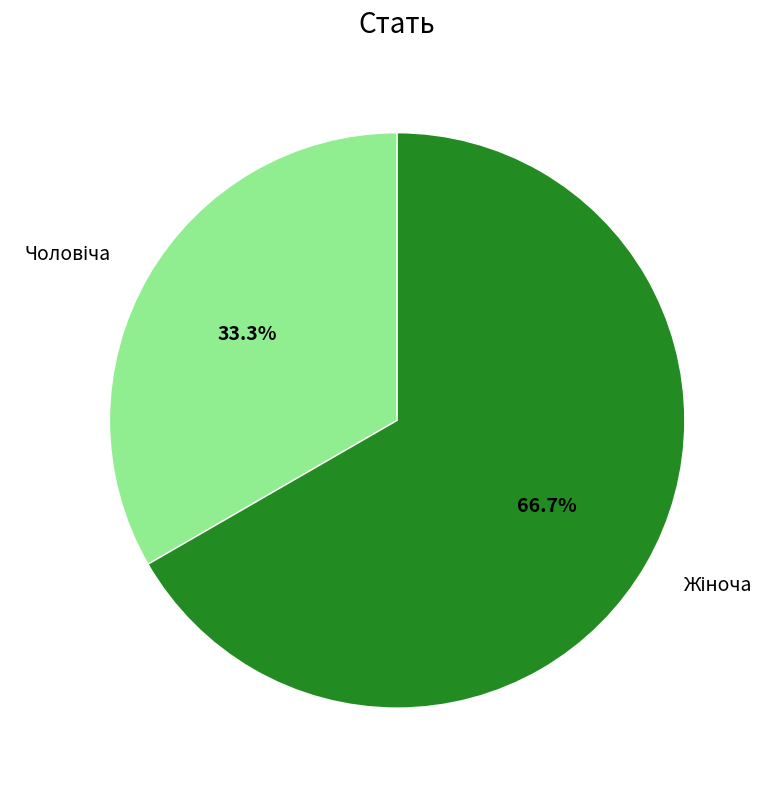

Does any single category account for the majority?

Yes